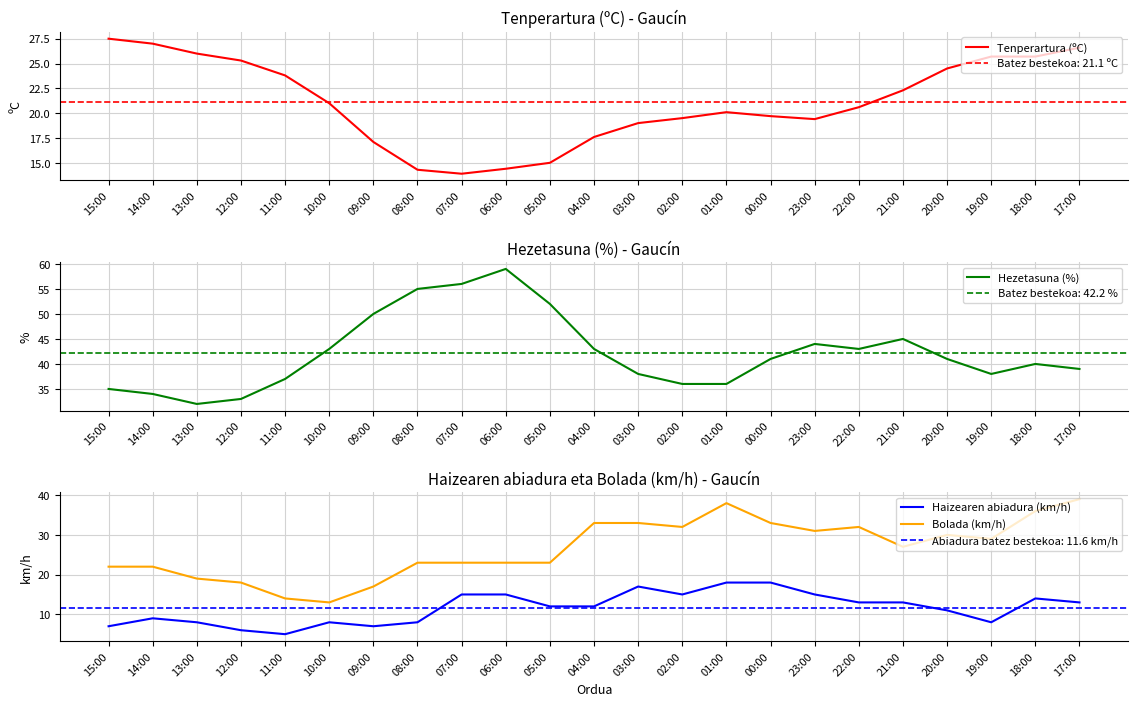

Is it true that Hezetasuna (%) equals 41.0 at 20:00?

True